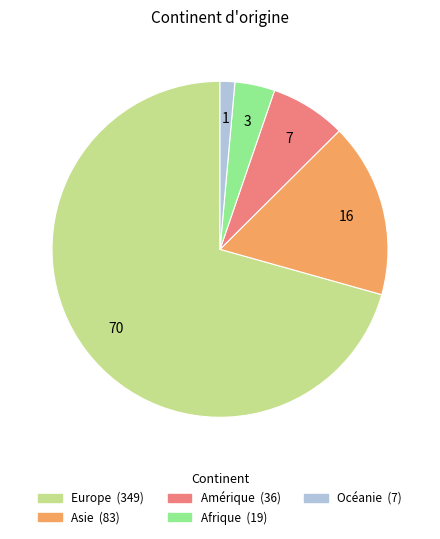

Does any single category account for the majority?

Yes